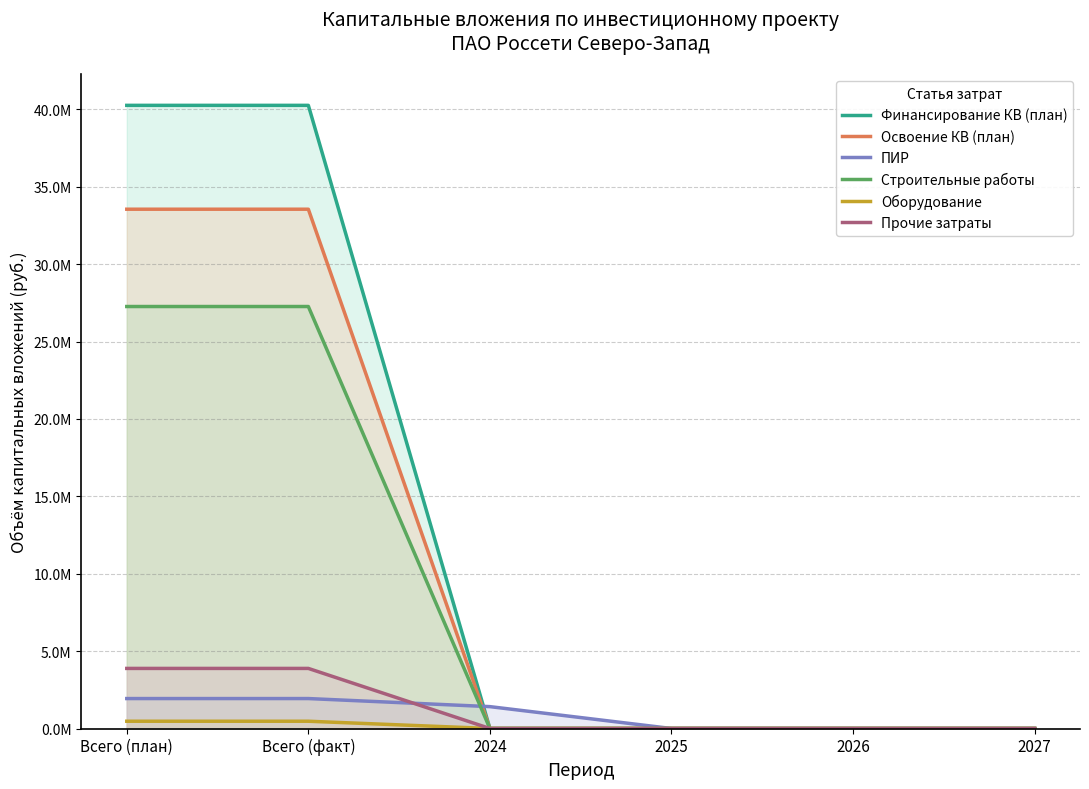

Which label corresponds to the largest value in the chart?

Всего (план)